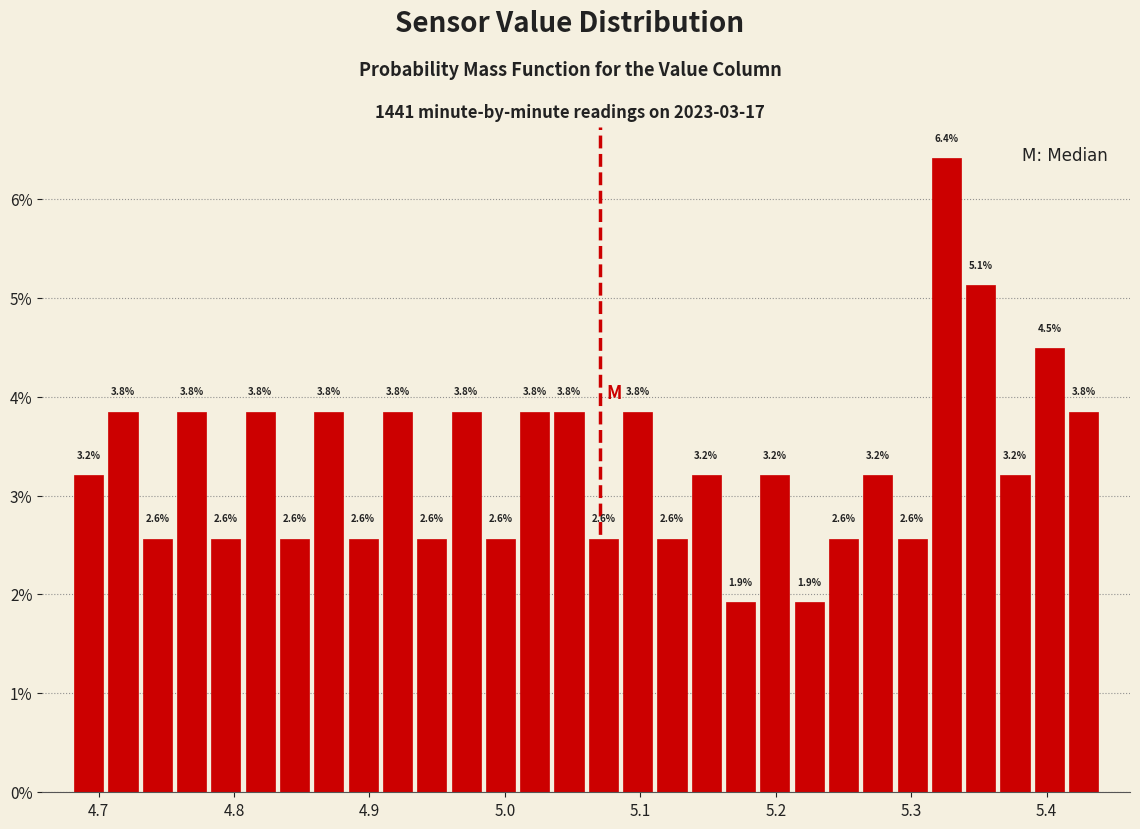

Around what value on the x-axis is the tallest bar? Give the approximate position of its centre, as read against the axis.

5.33